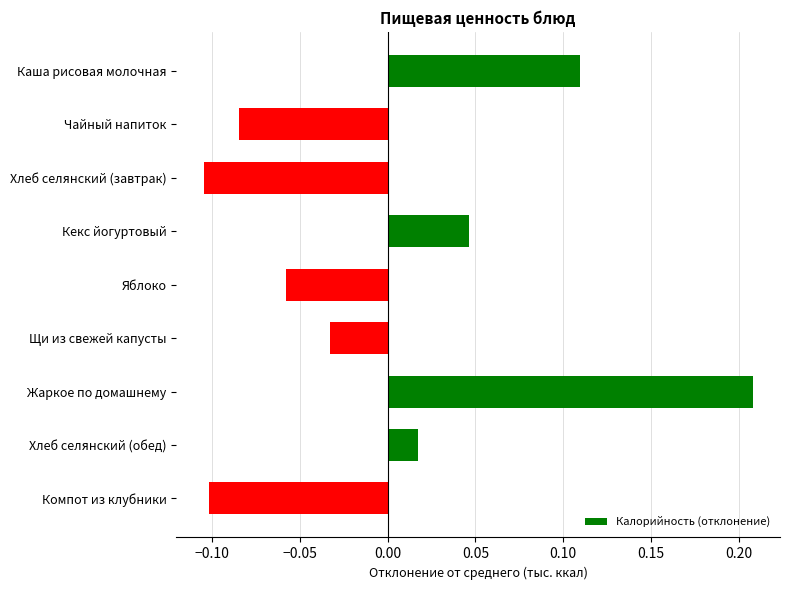

List the labels in order of value, largest first.

Жаркое по домашнему, Каша рисовая молочная, Кекс йогуртовый, Хлеб селянский (обед), Щи из свежей капусты, Яблоко, Чайный напиток, Компот из клубники, Хлеб селянский (завтрак)